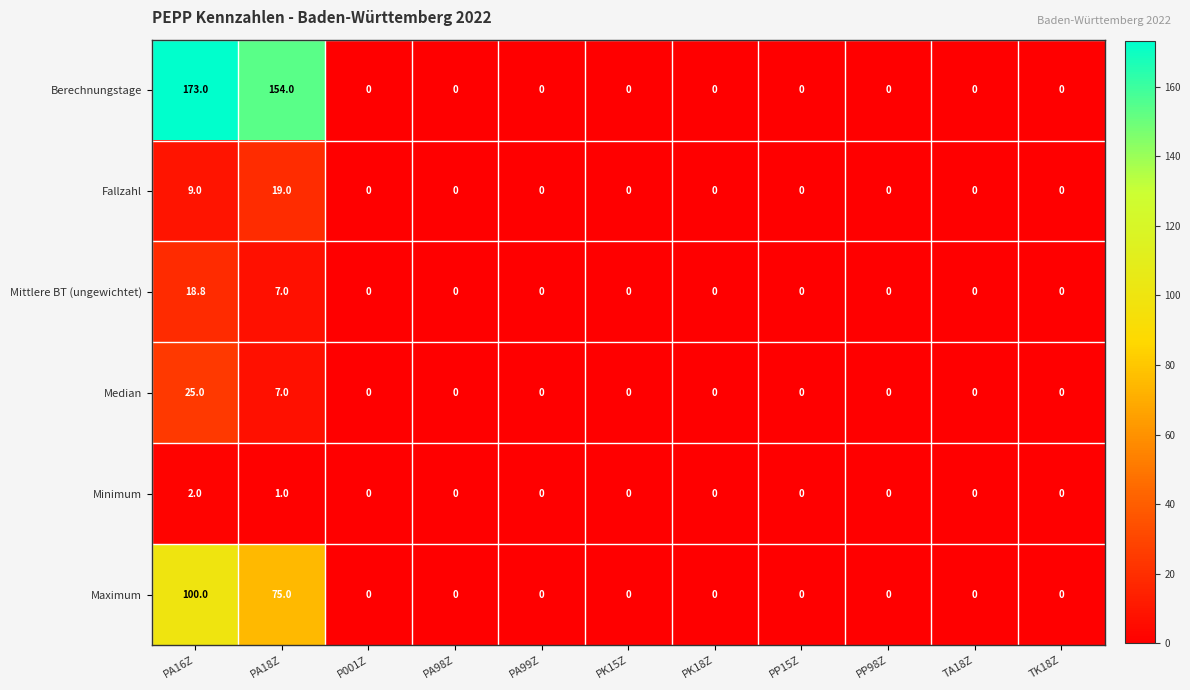

At which category is the sum across all series the highest?

PA16Z